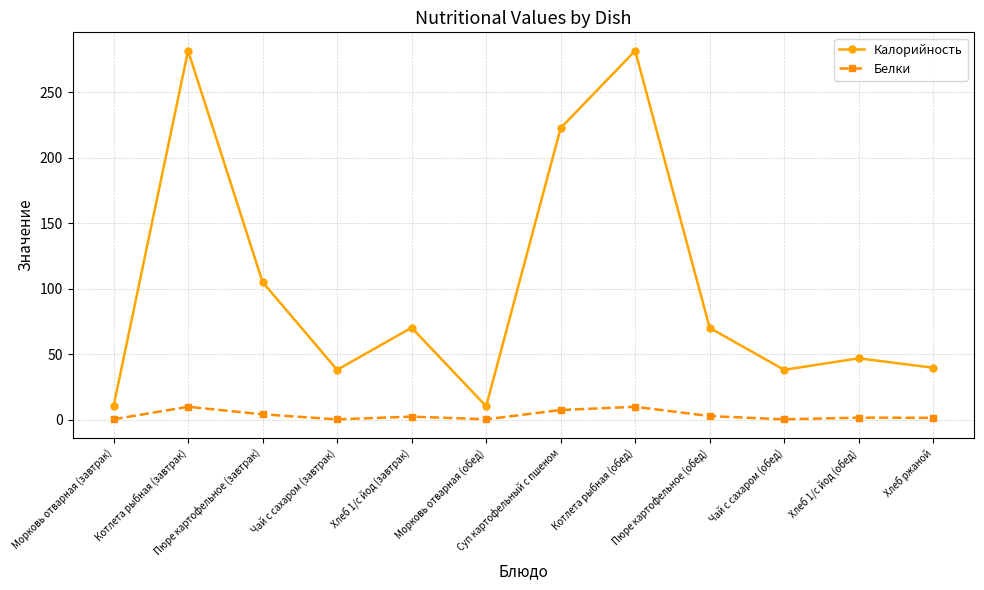

What is the difference between the maximum and minimum values in the Белки series?

9.6